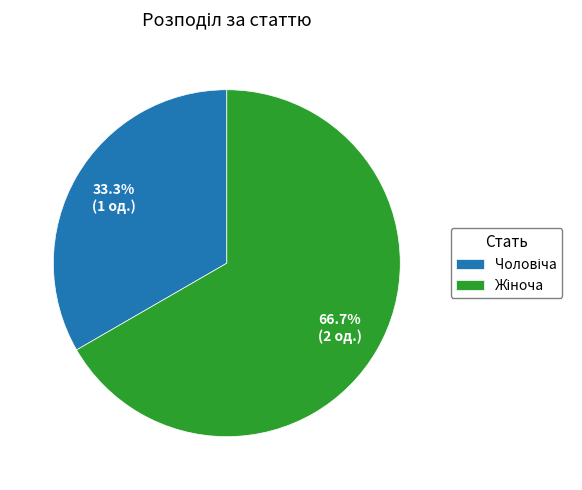

Does any single category account for the majority?

Yes